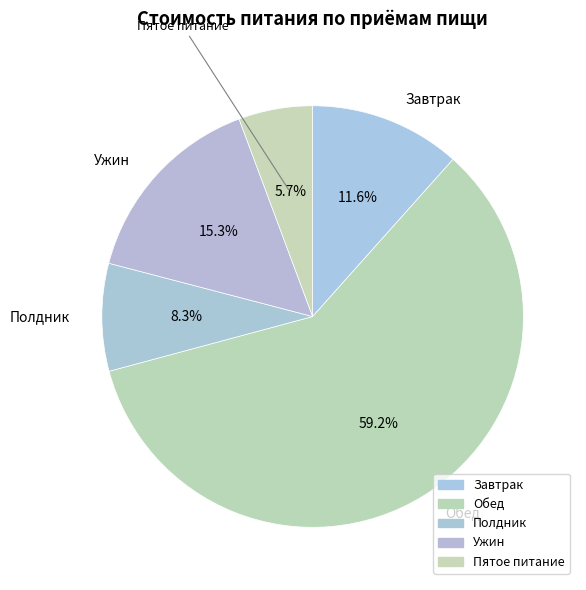

How much of the chart is everything except Завтрак?

88.4%